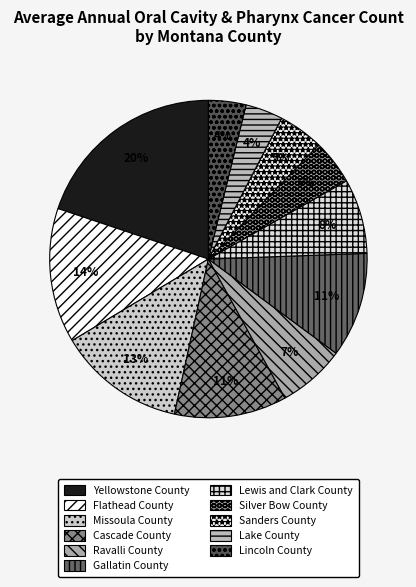

Which slice is the smallest?

Lake County